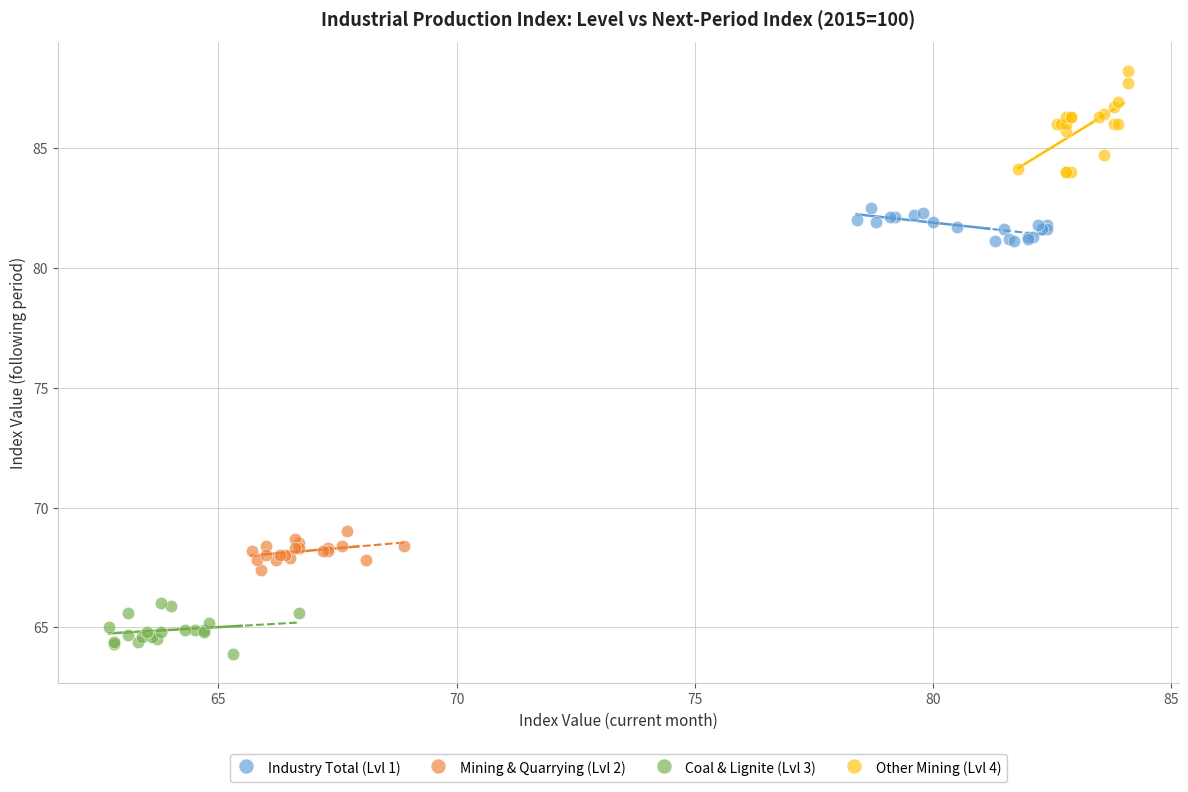

Which series reaches the minimum Y coordinate?

Coal & Lignite (Lvl 3)